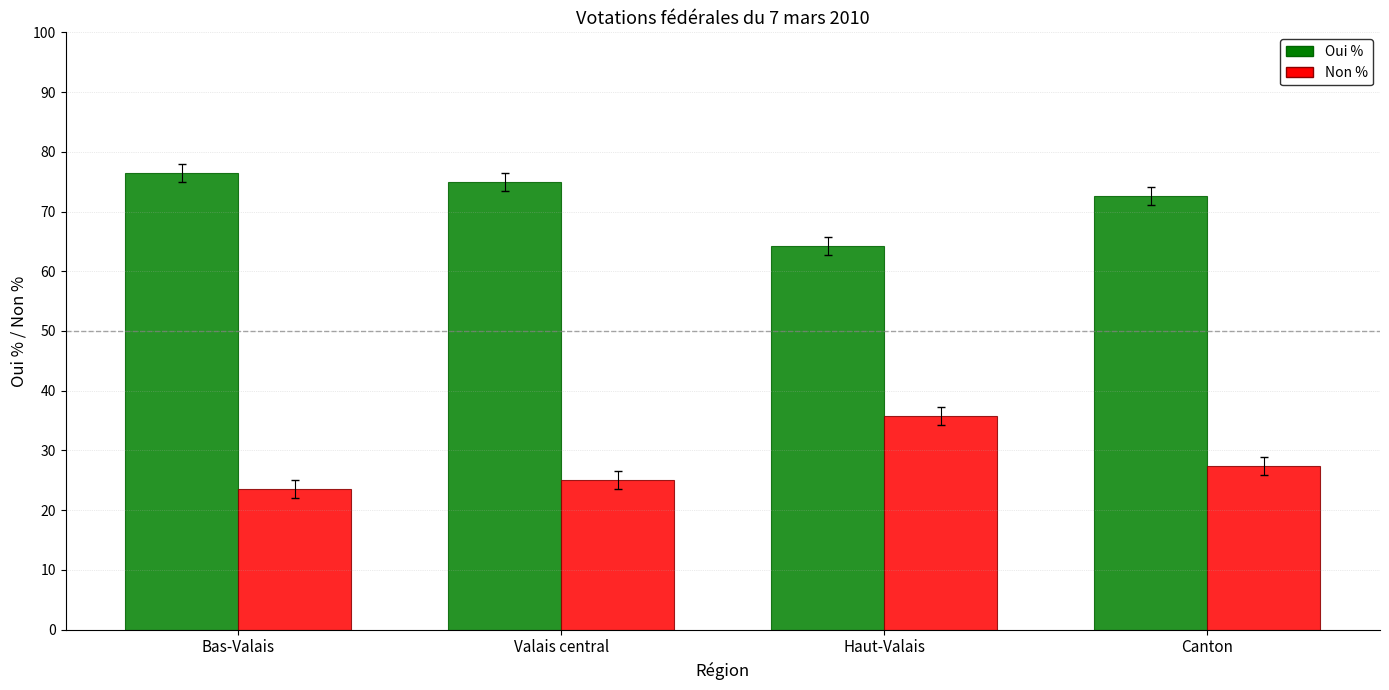

List the series in order of their peak value, highest first.

Oui %, Non %